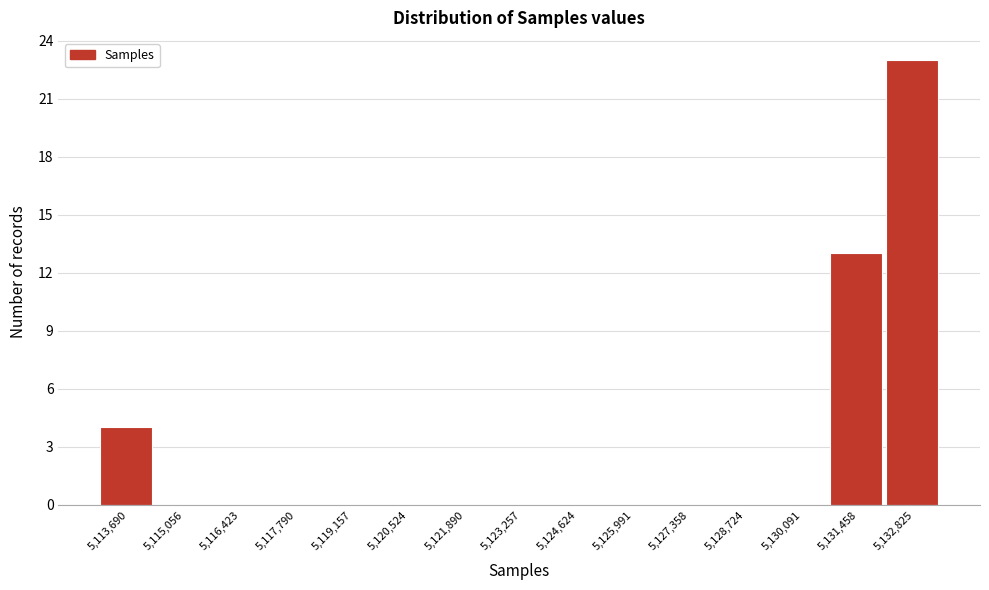

Reading right to left, what are all the values shown in this chart?

5,132,825=23	5,131,458=13	5,130,091=0	5,128,724=0	5,127,358=0	5,125,991=0	5,124,624=0	5,123,257=0	5,121,890=0	5,120,524=0	5,119,157=0	5,117,790=0	5,116,423=0	5,115,056=0	5,113,690=4